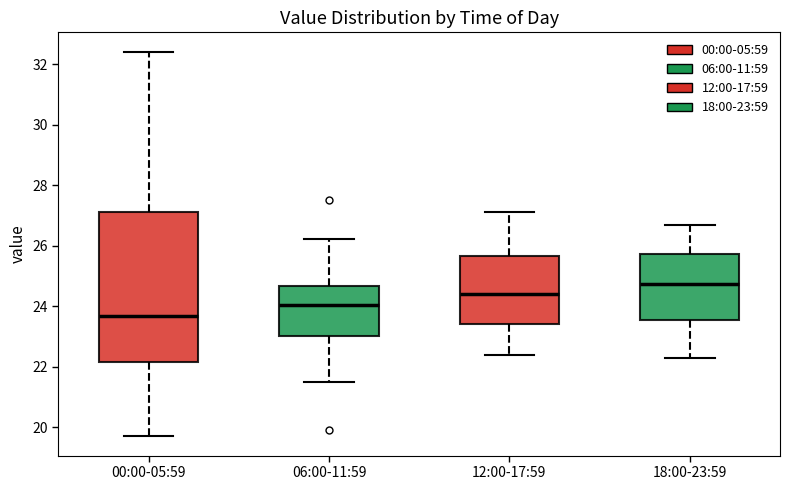

Where does the lower whisker of the box for 12:00-17:59 end on the y-axis? The values are not printed on the chart, so give them approximately, as read against the axis.

22.4